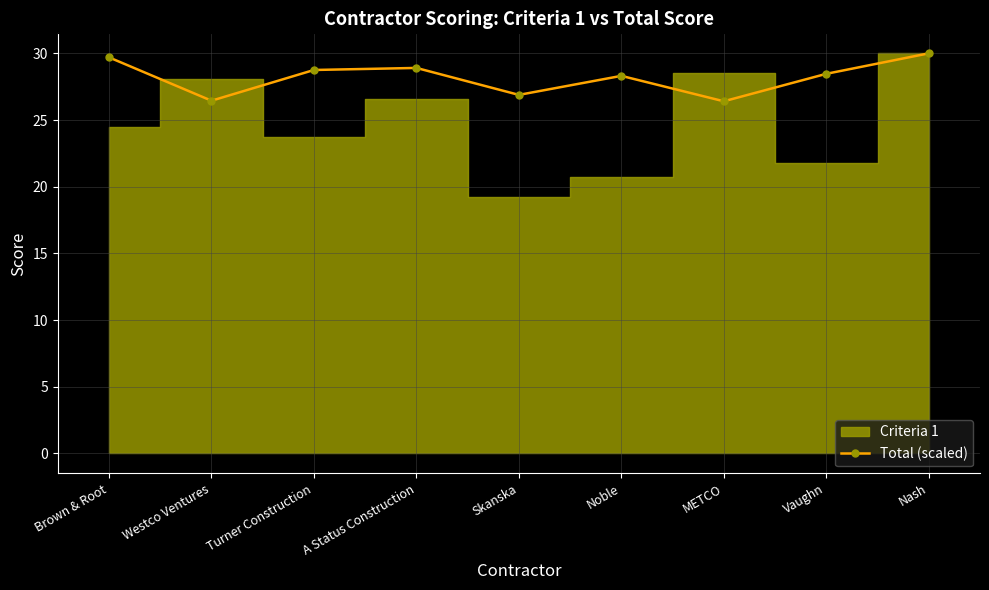

What is the label of the 1st point from the right?

Nash